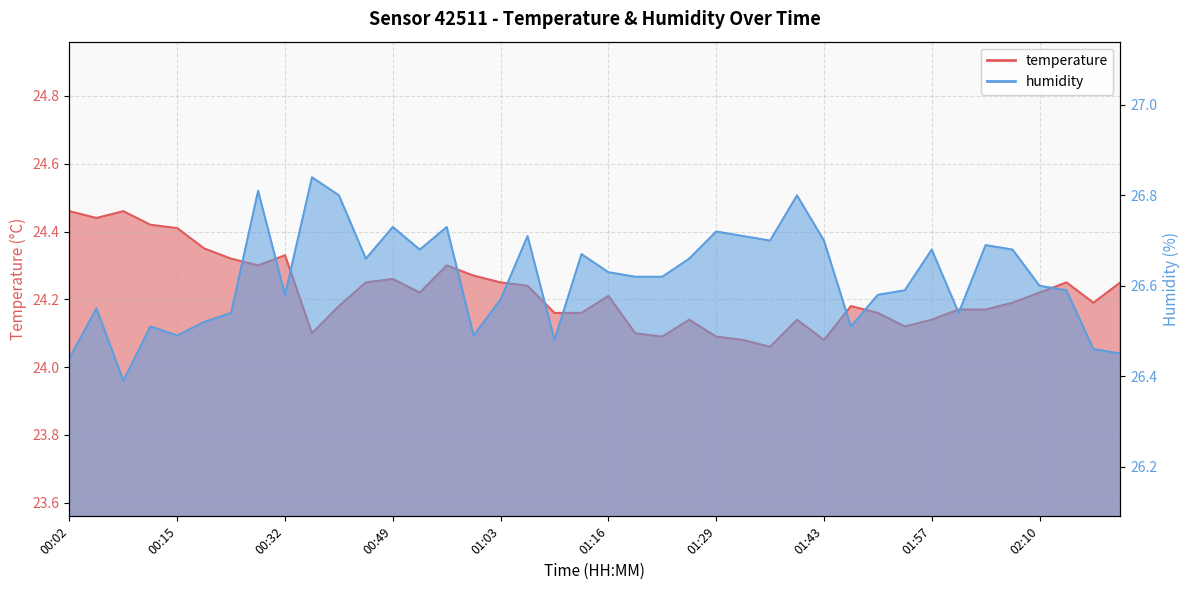

True or false: temperature and humidity cross at least once.

False